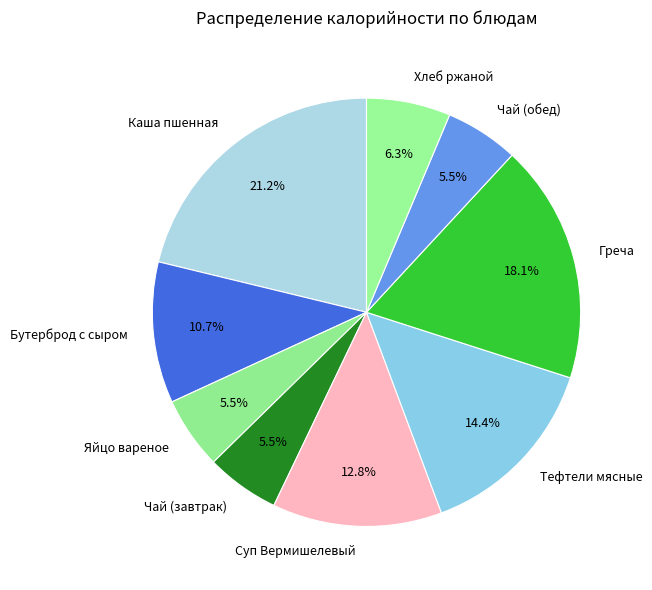

What portion of the pie excludes Чай (завтрак)?

94.5%